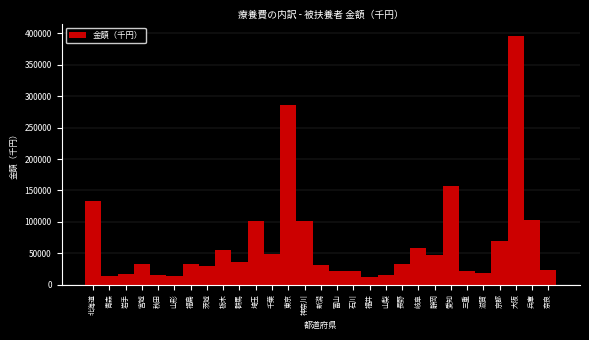

What is the average value?

67143.6